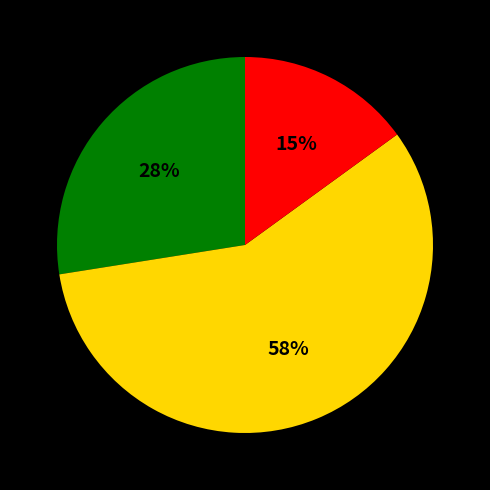

To the nearest percent, what is the average slice percentage?

33%